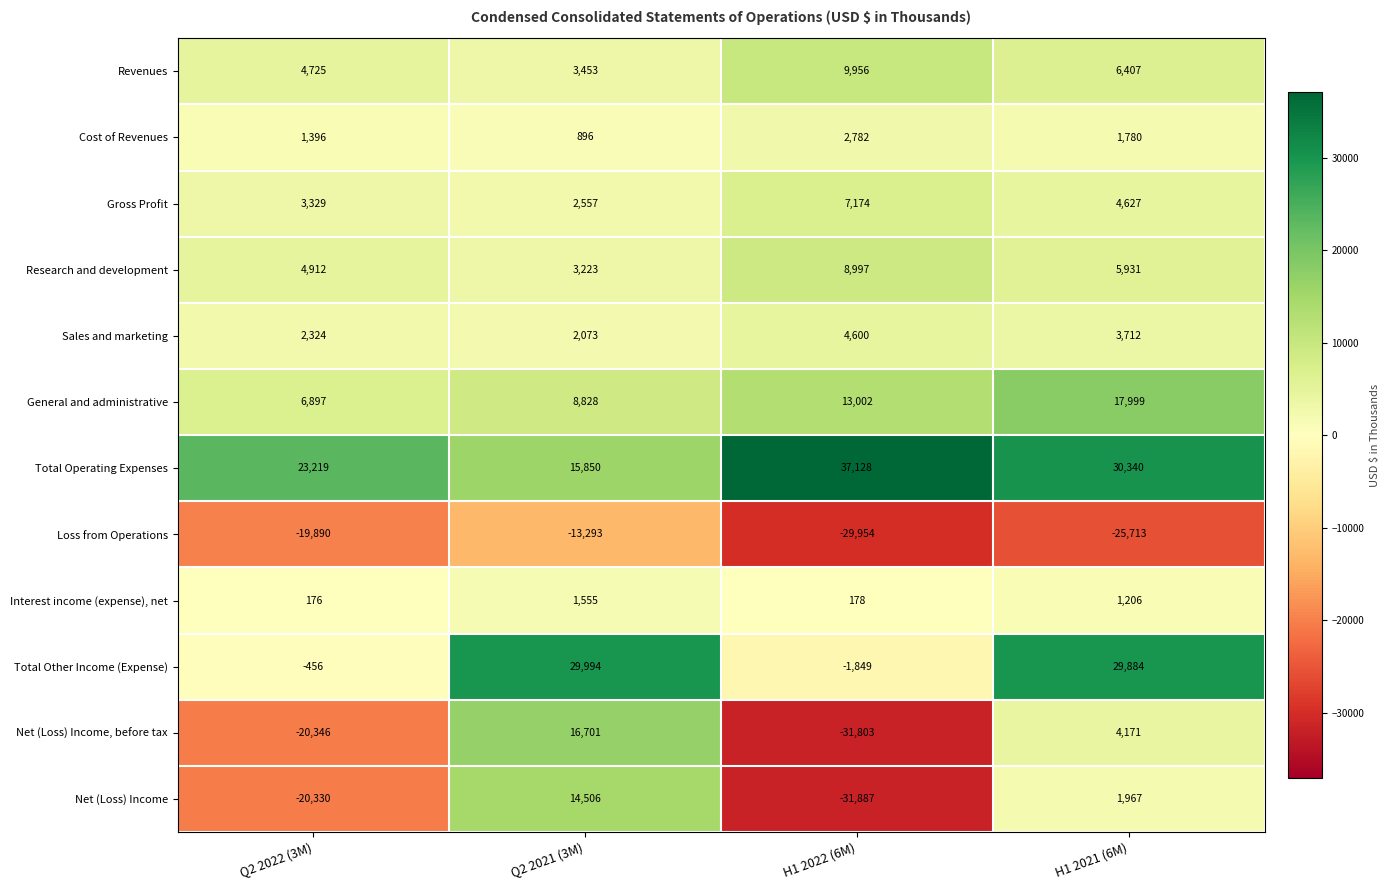

True or false: Research and development has a value of 4912 at Q2 2022 (3M).

True